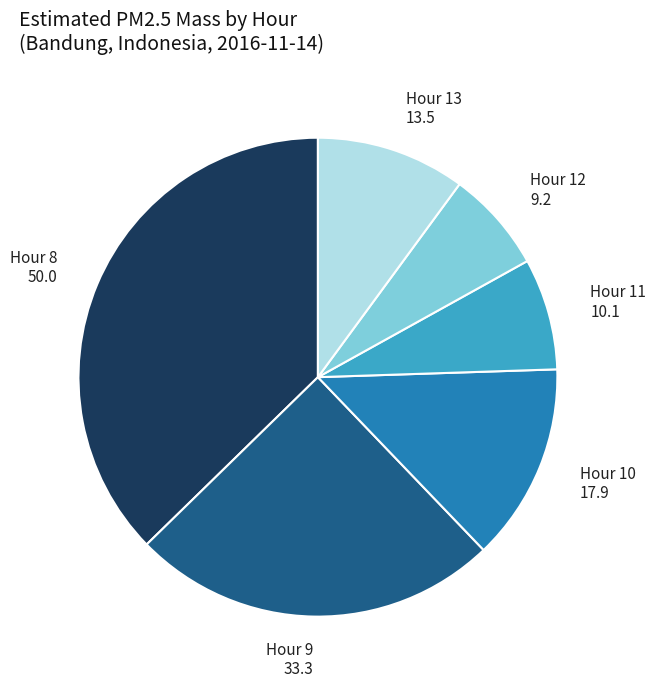

Does any single category account for the majority?

No